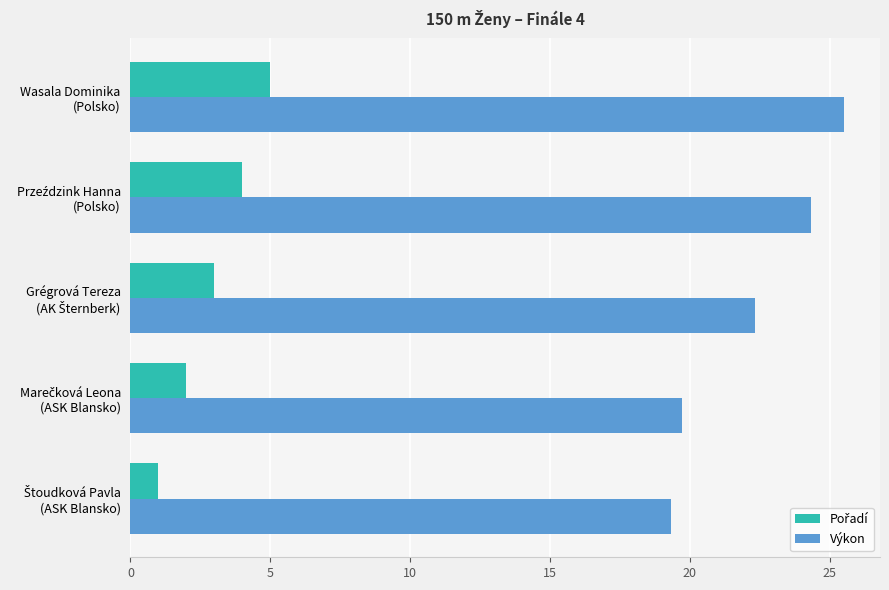

Which series has the largest range (max minus min)?

Výkon